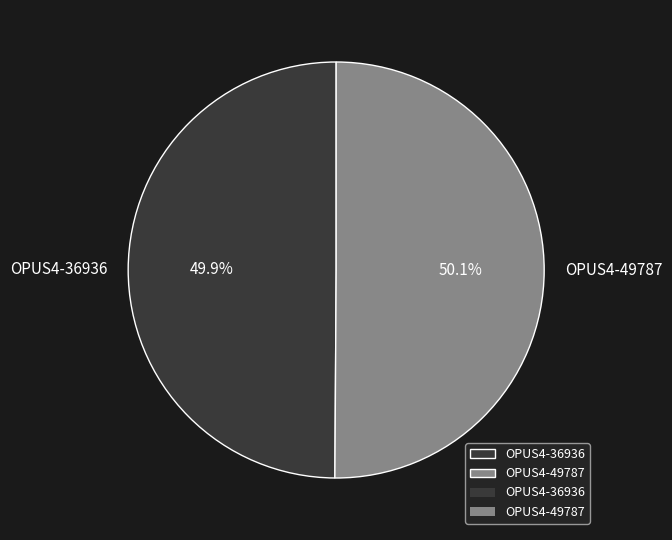

How much of the chart is everything except OPUS4-49787?

49.9%